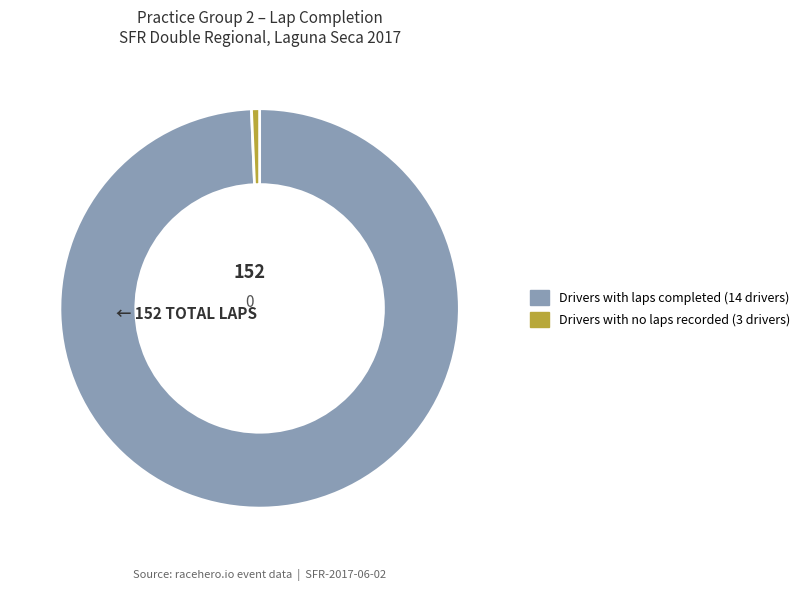

Is there a majority slice in this chart?

Yes